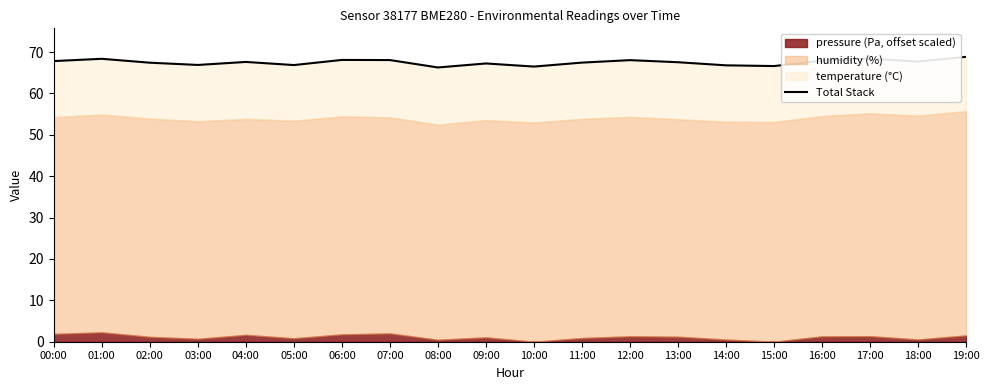

How many data points are above 67?

14